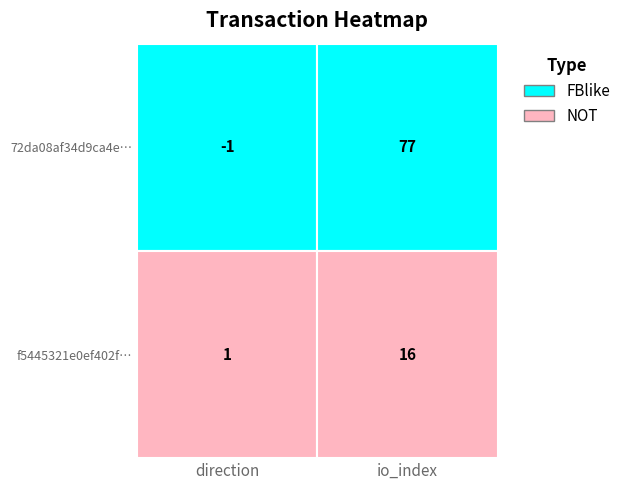

How many positive values does the tx1 series have?

1